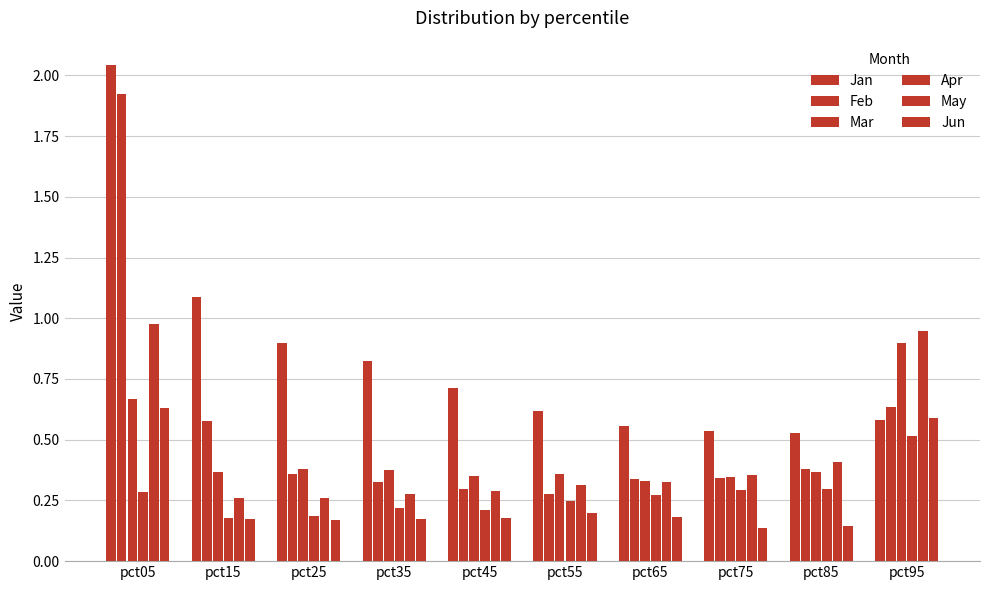

What is the average value of the Apr series?

0.3